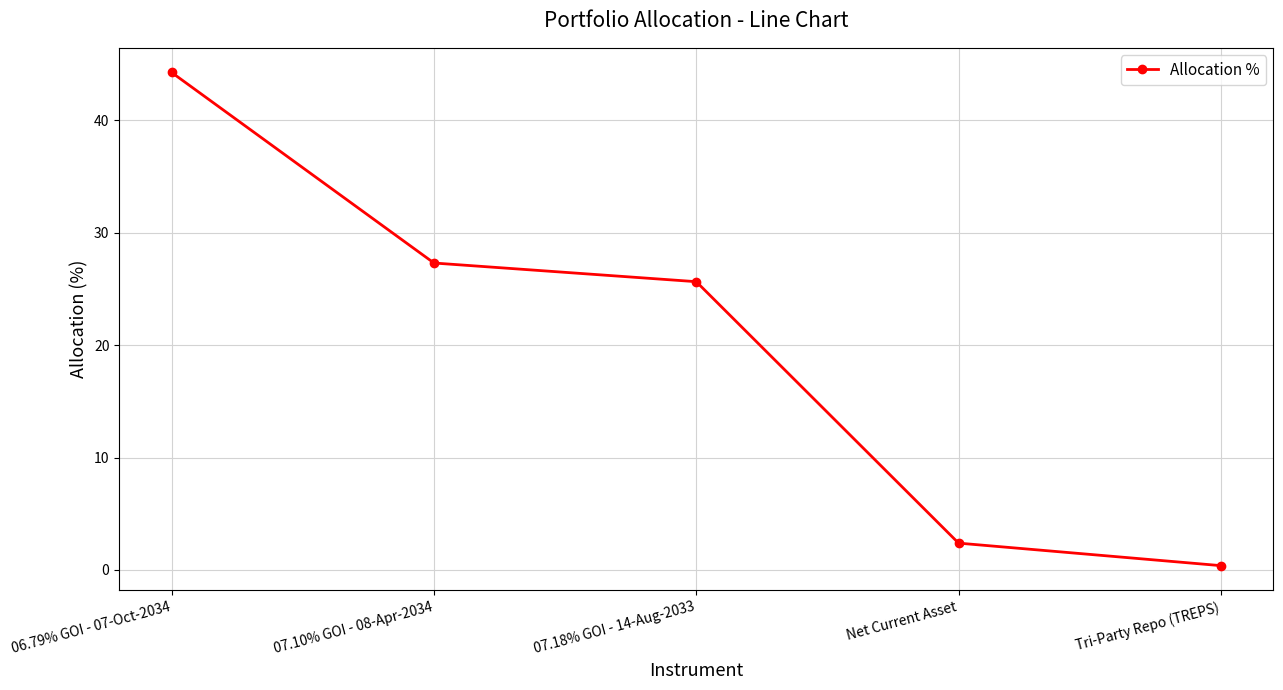

Rank the categories by value from highest to lowest.

06.79% GOI - 07-Oct-2034, 07.10% GOI - 08-Apr-2034, 07.18% GOI - 14-Aug-2033, Net Current Asset, Tri-Party Repo (TREPS)